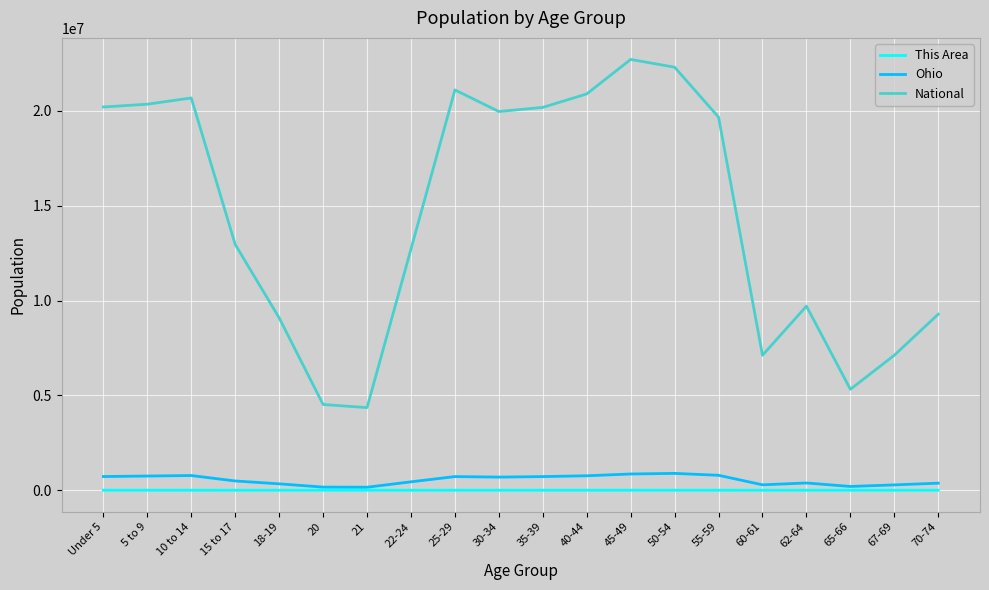

True or false: National and This Area cross at least once.

False